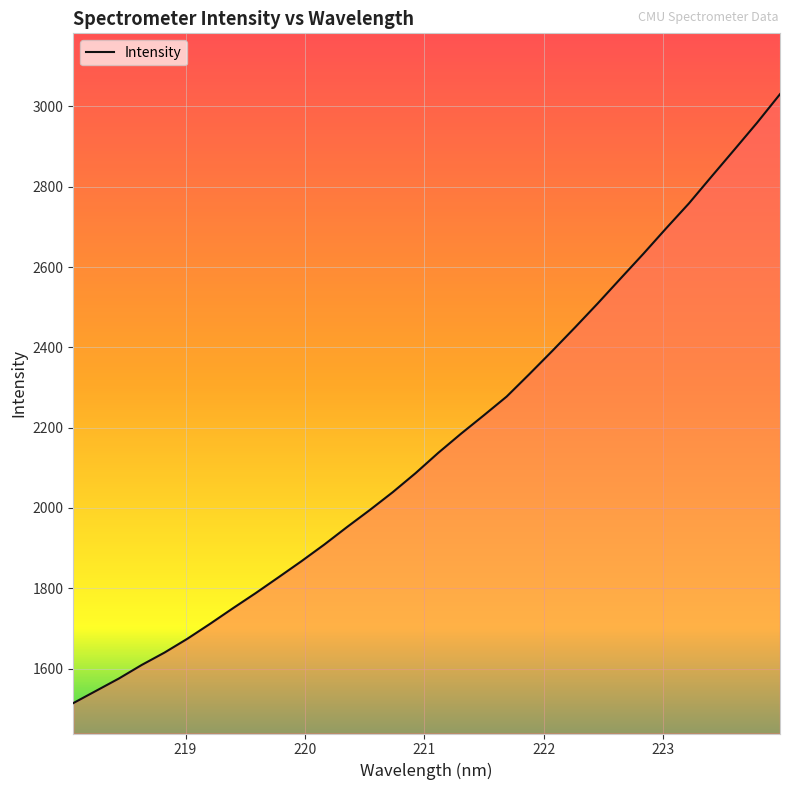

What is the greatest value displayed?

3030.6